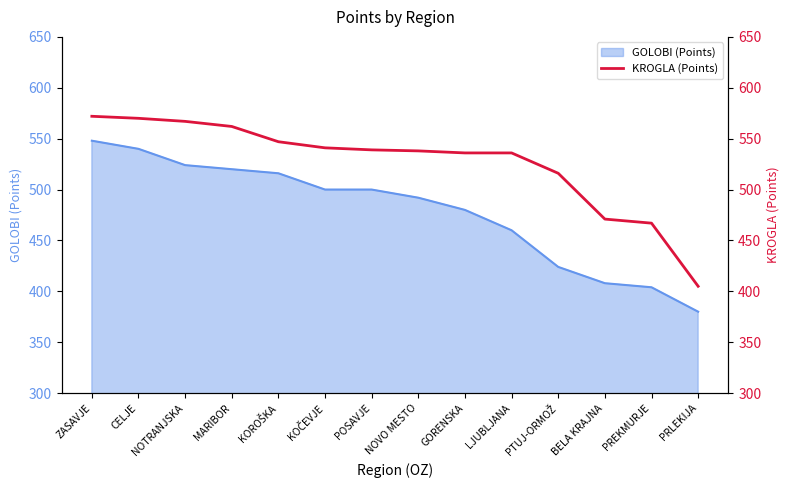

Does the chart display data point markers on the line(s)?

No